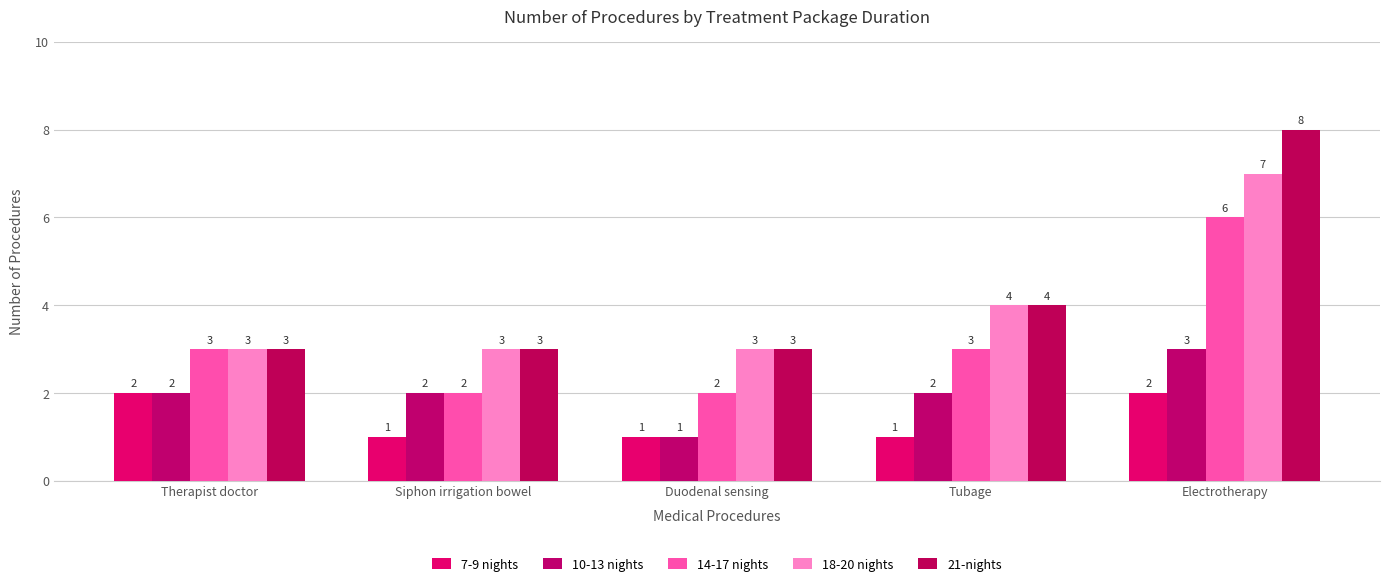

What is the value of the 14-17 nights bar at the 5th from the left?

6